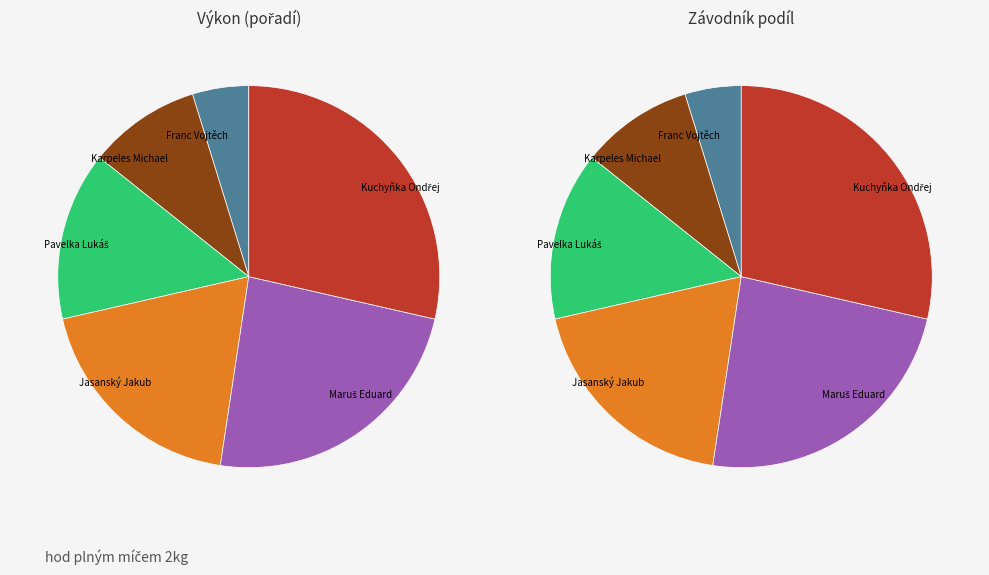

To the nearest percent, what portion does Kuchyňka Ondřej represent?

29%